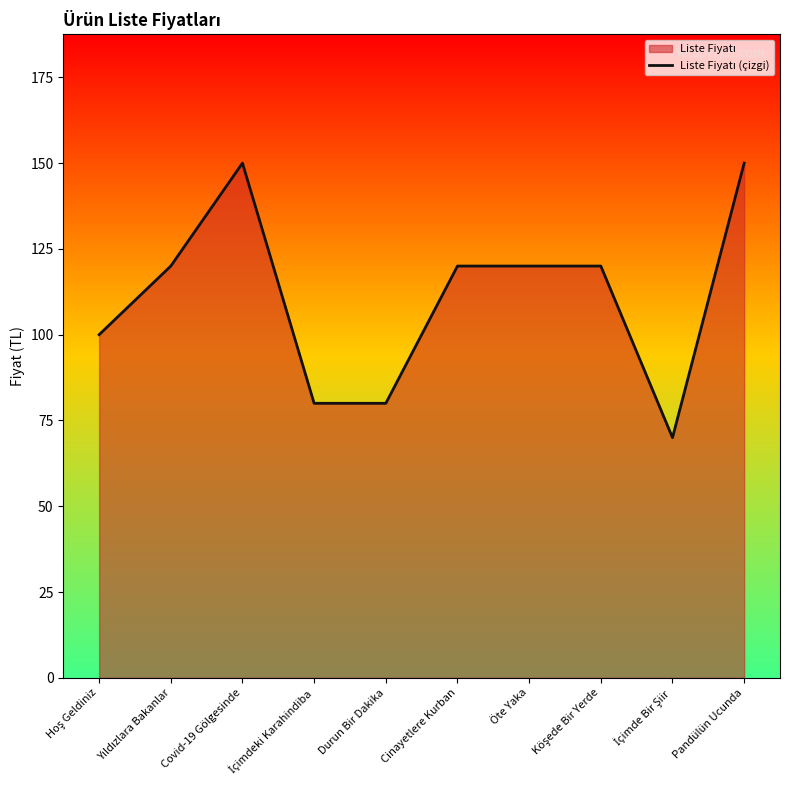

What is the smallest value displayed?

70